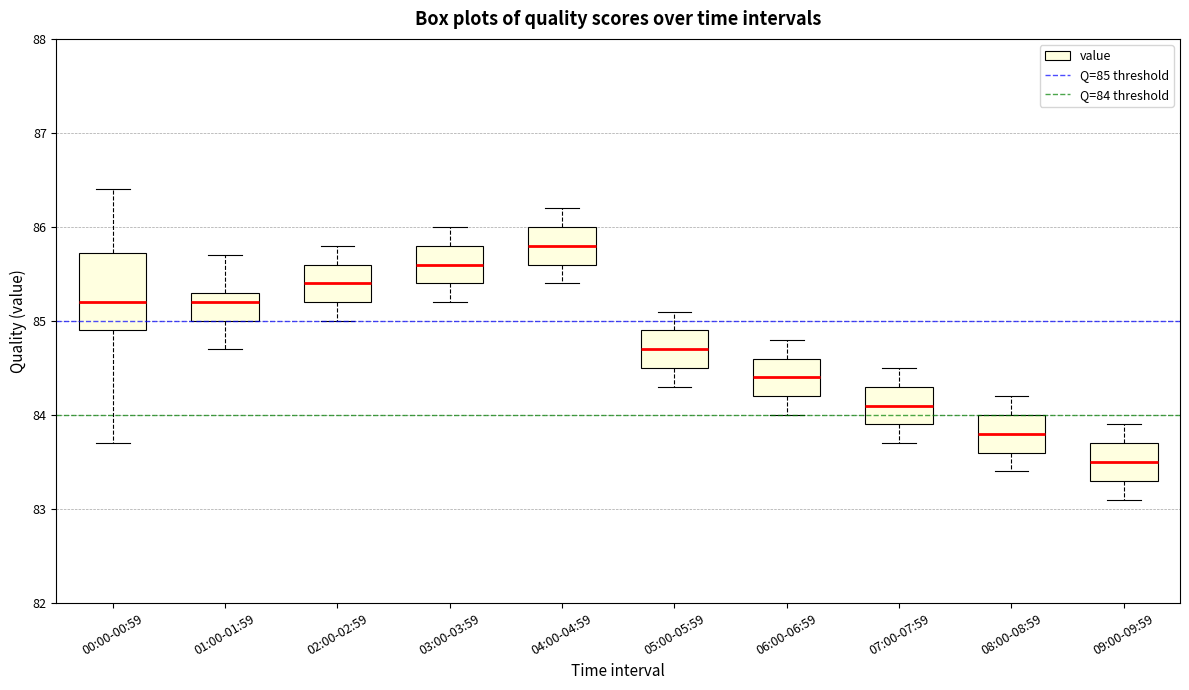

Comparing the boxes themselves (not the whiskers), which one is the tallest?

00:00-00:59